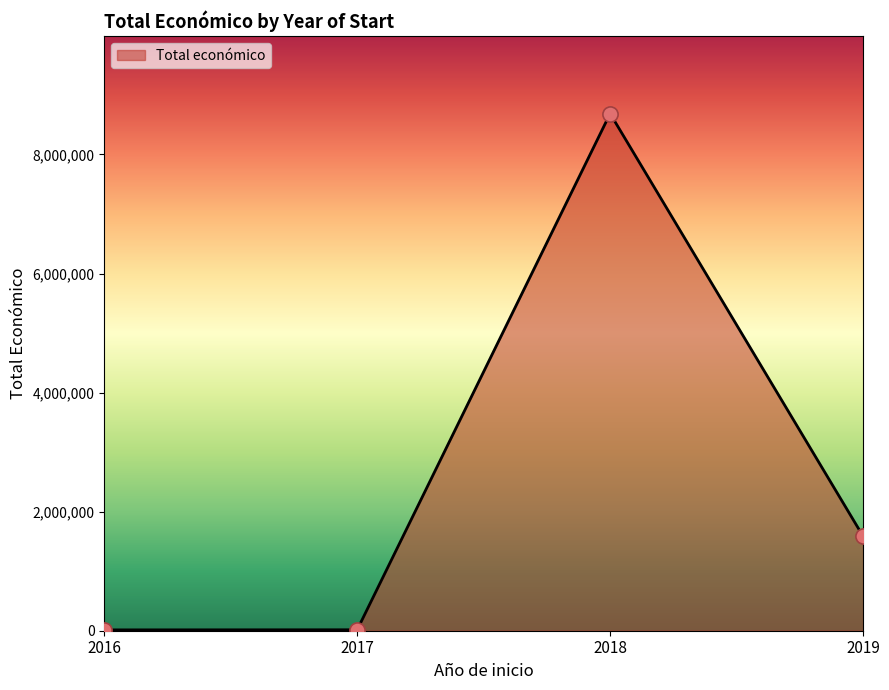

What is the maximum value shown in the chart?

8686325